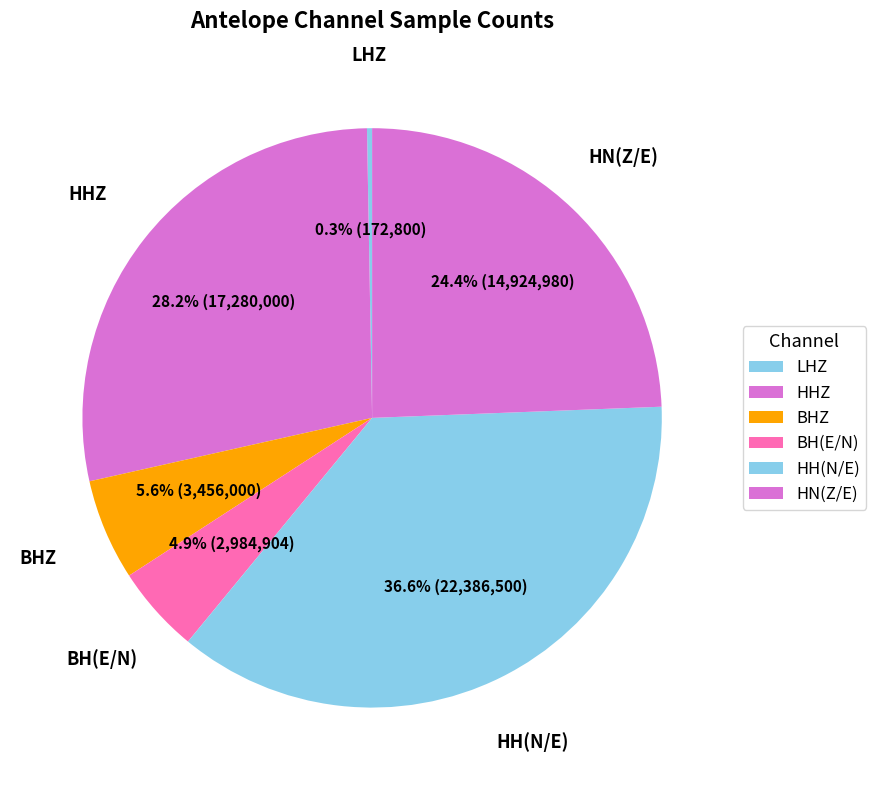

Does any single category account for the majority?

No